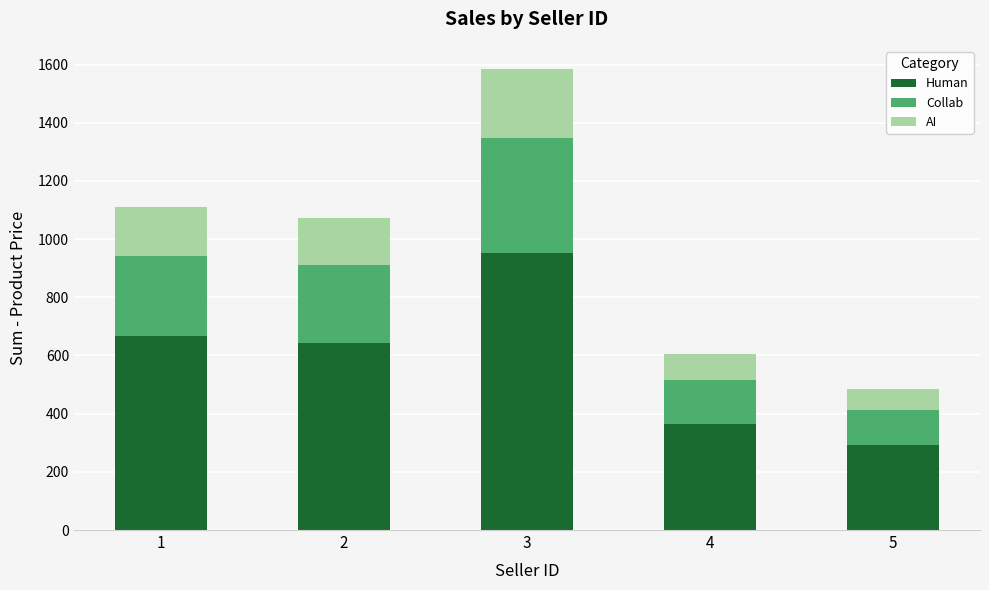

What is the sum of the Human values at 5 and 3?

1242.0